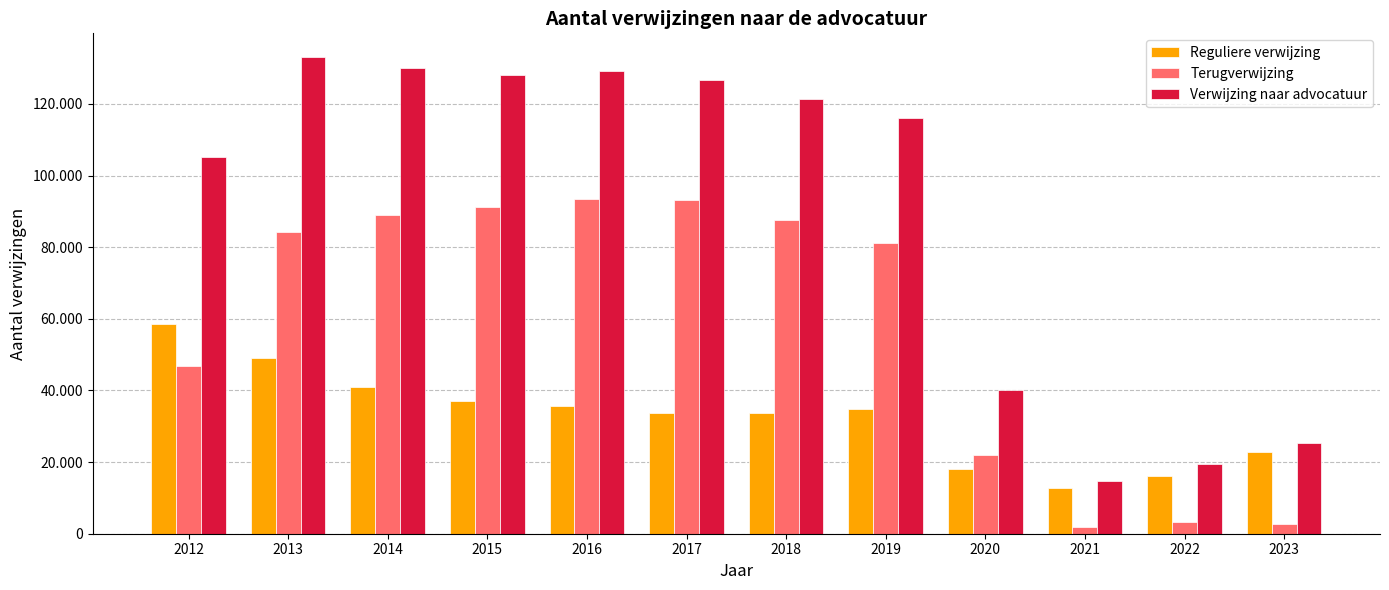

Which category has the highest value in the Verwijzing naar advocatuur series?

2013